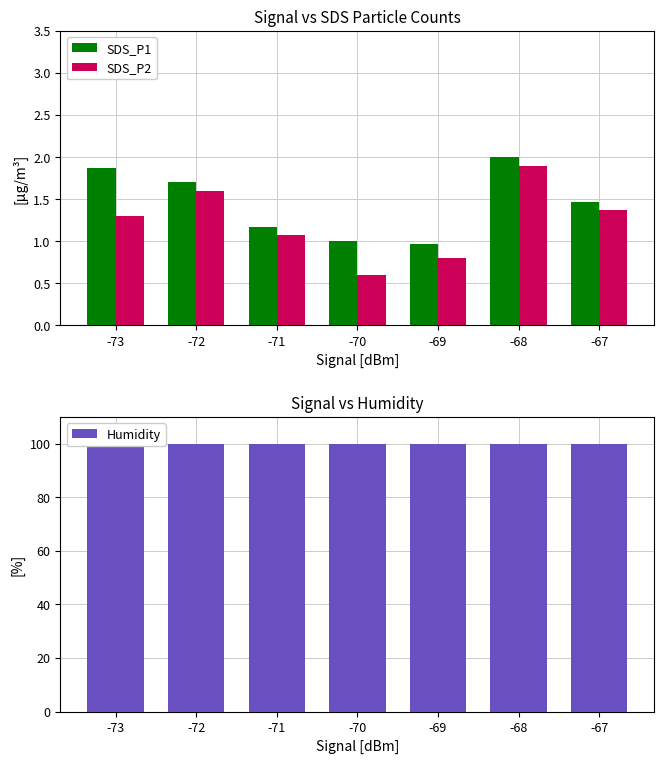

Reading left to right, what are all the values shown in this chart?

SDS_P1: -73=1.9	-72=1.7	-71=1.2	-70=1.0	-69=1.0	-68=2.0	-67=1.5
SDS_P2: -73=1.3	-72=1.6	-71=1.1	-70=0.6	-69=0.8	-68=1.9	-67=1.4
Humidity: -73=99.9	-72=99.9	-71=99.9	-70=99.9	-69=99.9	-68=99.9	-67=99.9